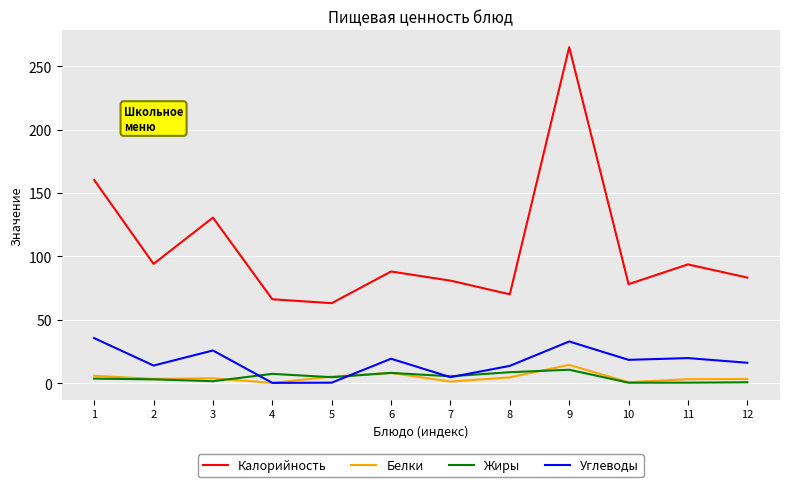

What is the difference between the maximum and second lowest values in the Белки series?

13.6